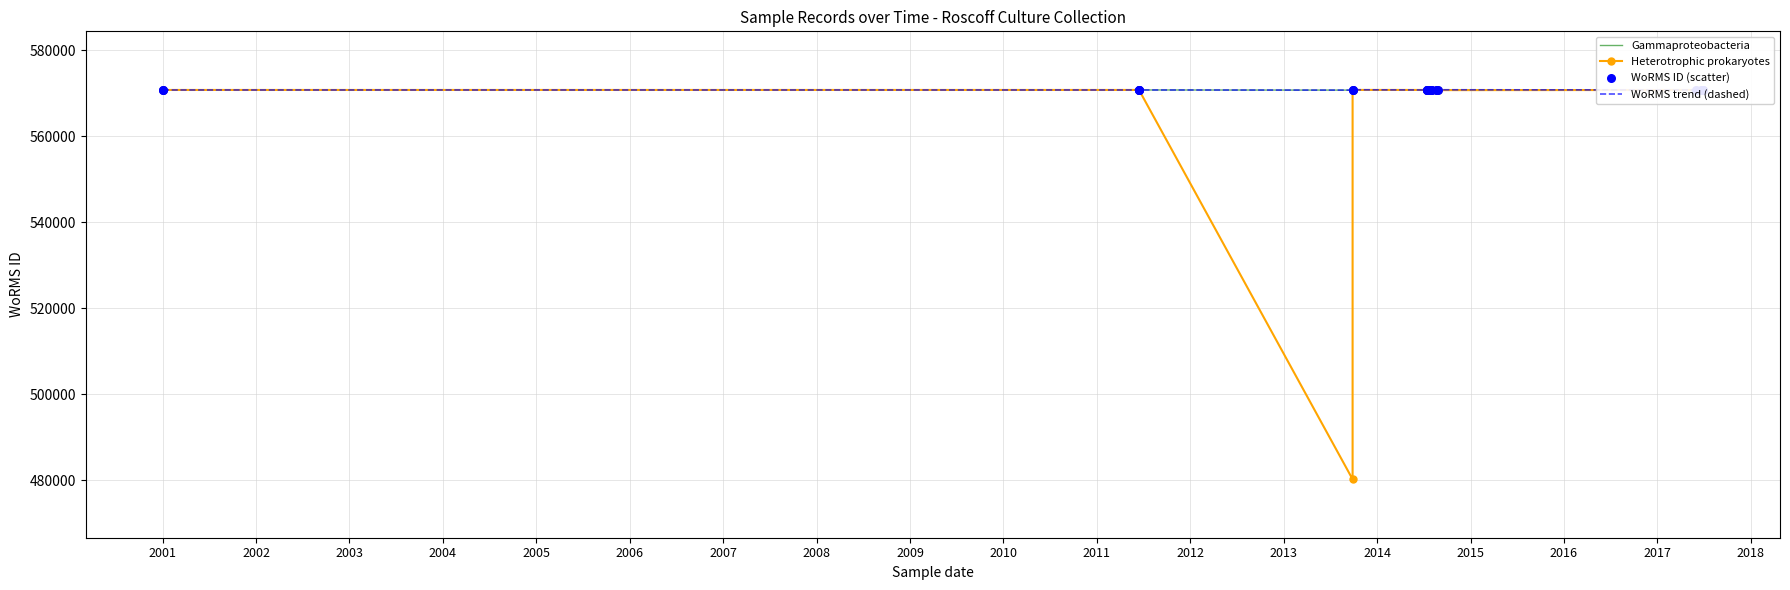

Which series contains the highest Y value?

Gammaproteobacteria